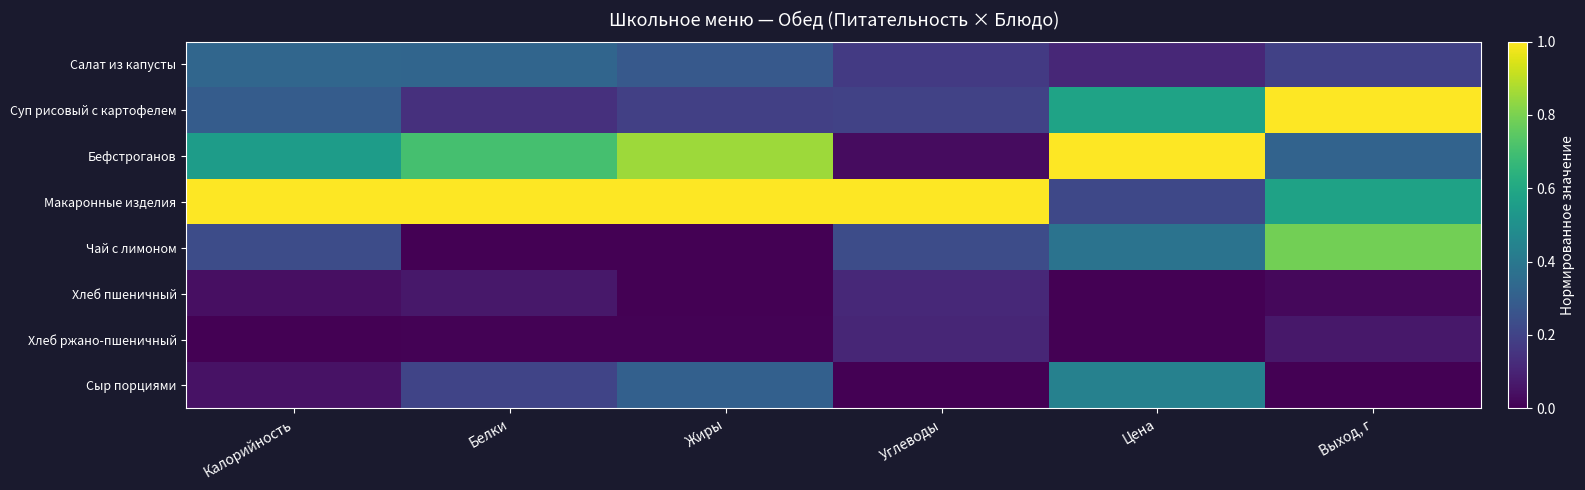

Reading left to right, what are all the values shown in this chart?

Салат из капусты: Калорийность=0.3	Белки=0.3	Жиры=0.3	Углеводы=0.2	Цена=0.1	Выход, г=0.2
Суп рисовый с картофелем: Калорийность=0.3	Белки=0.1	Жиры=0.2	Углеводы=0.2	Цена=0.6	Выход, г=1.0
Бефстроганов: Калорийность=0.6	Белки=0.7	Жиры=0.9	Углеводы=0.0	Цена=1.0	Выход, г=0.3
Макаронные изделия: Калорийность=1.0	Белки=1.0	Жиры=1.0	Углеводы=1.0	Цена=0.2	Выход, г=0.6
Чай с лимоном: Калорийность=0.2	Белки=0.0	Жиры=0.0	Углеводы=0.2	Цена=0.4	Выход, г=0.8
Хлеб пшеничный: Калорийность=0.0	Белки=0.1	Жиры=0.0	Углеводы=0.1	Цена=0.0	Выход, г=0.0
Хлеб ржано-пшеничный: Калорийность=0.0	Белки=0.0	Жиры=0.0	Углеводы=0.1	Цена=0.0	Выход, г=0.1
Сыр порциями: Калорийность=0.0	Белки=0.2	Жиры=0.3	Углеводы=0.0	Цена=0.4	Выход, г=0.0